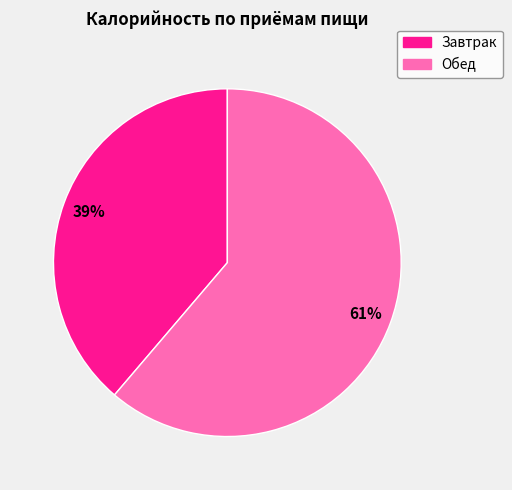

To the nearest percent, what is the difference between the largest and smallest slice percentages?

22%